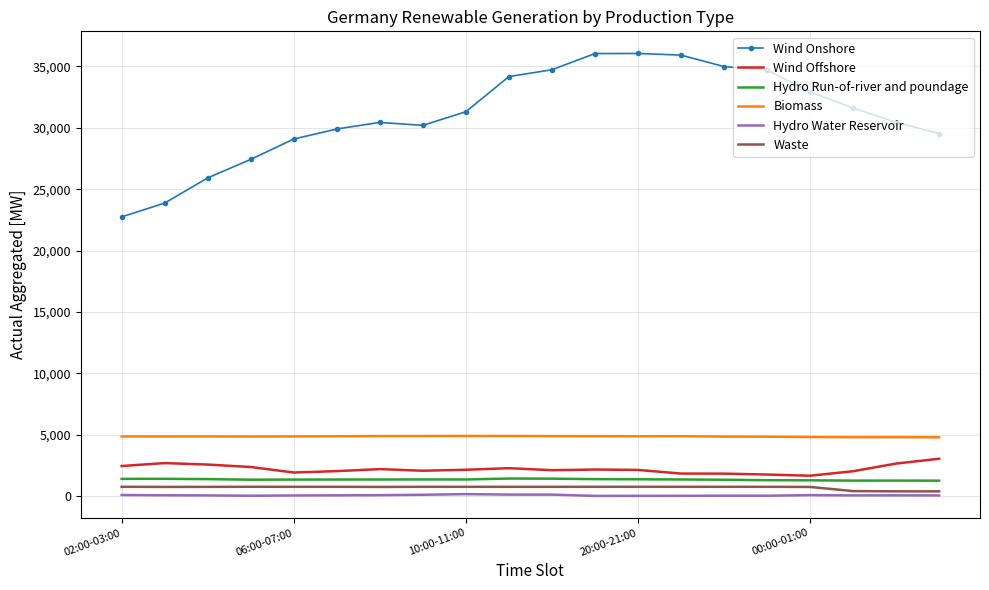

Which series has the largest total across all categories?

Wind Onshore